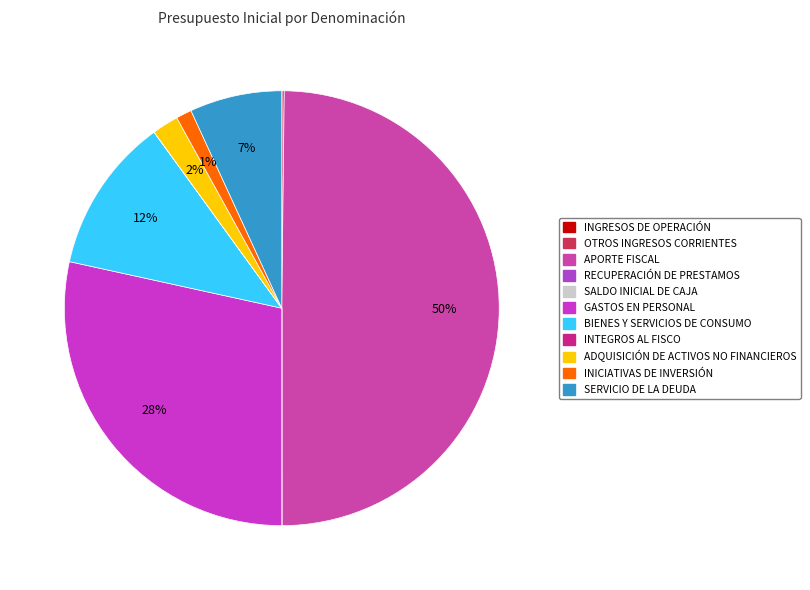

To the nearest percent, what is the difference between the OTROS INGRESOS CORRIENTES and BIENES Y SERVICIOS DE CONSUMO slice percentages?

11%